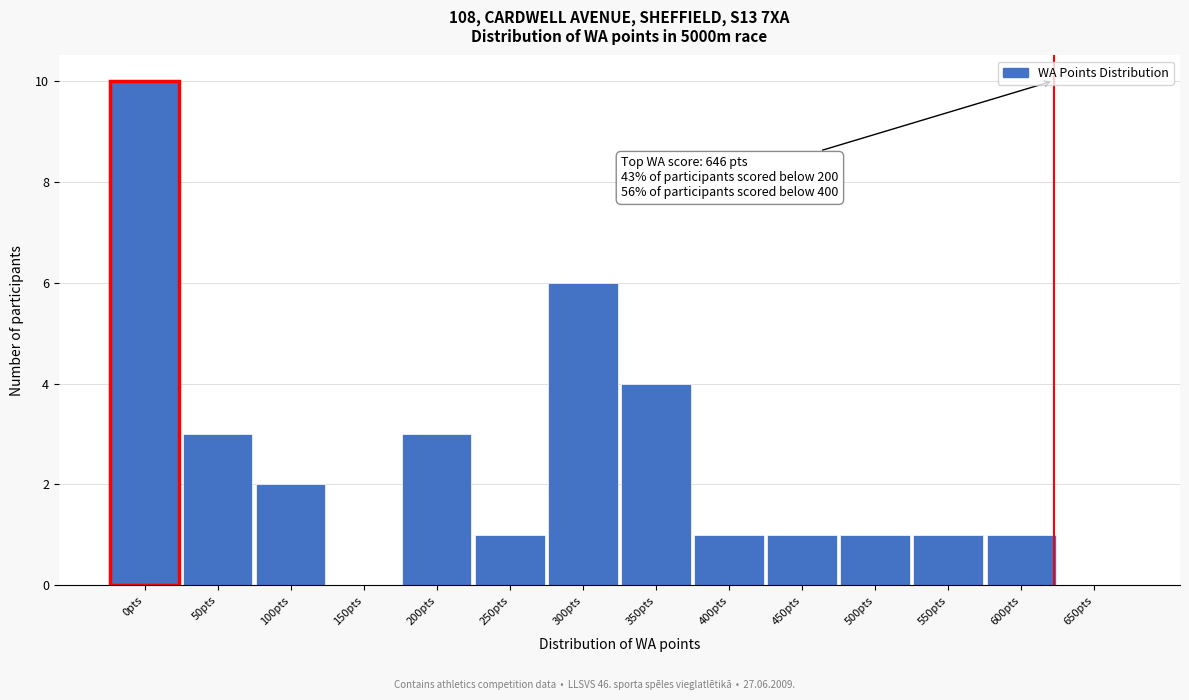

Reading left to right, transcribe all the data shown in this chart.

0pts=10	50pts=3	100pts=2	150pts=0	200pts=3	250pts=1	300pts=6	350pts=4	400pts=1	450pts=1	500pts=1	550pts=1	600pts=1	650pts=0